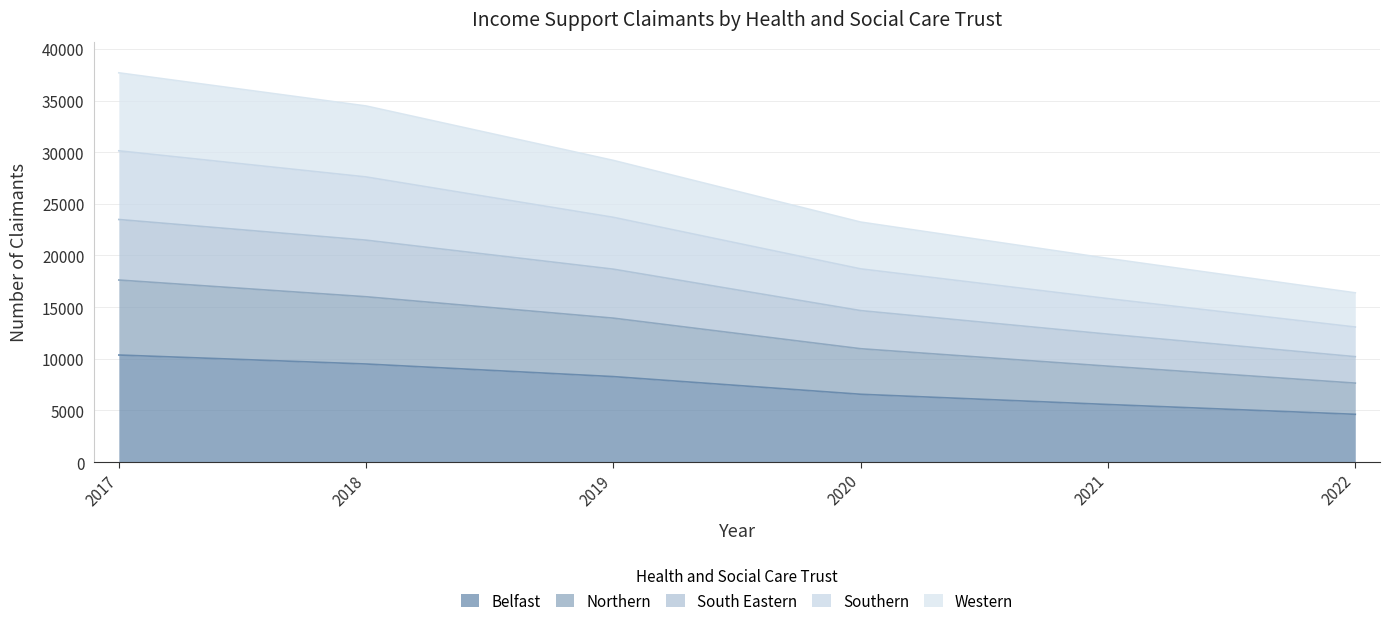

What are all the series names shown in the legend?

Belfast, Northern, South Eastern, Southern, Western